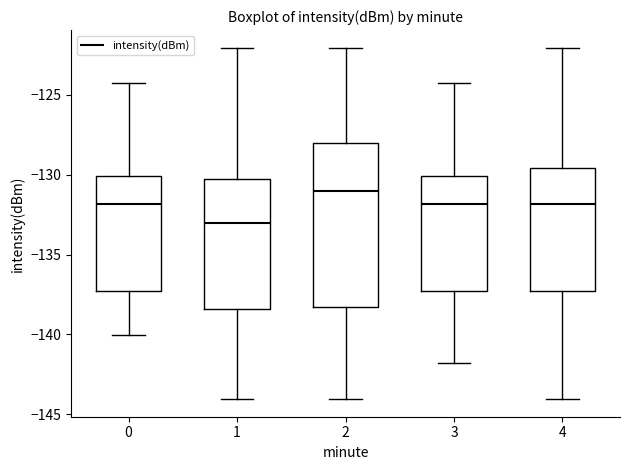

Where does the median line of the box at x = 3 sit on the y-axis? The values are not printed on the chart, so give them approximately, as read against the axis.

-132.0